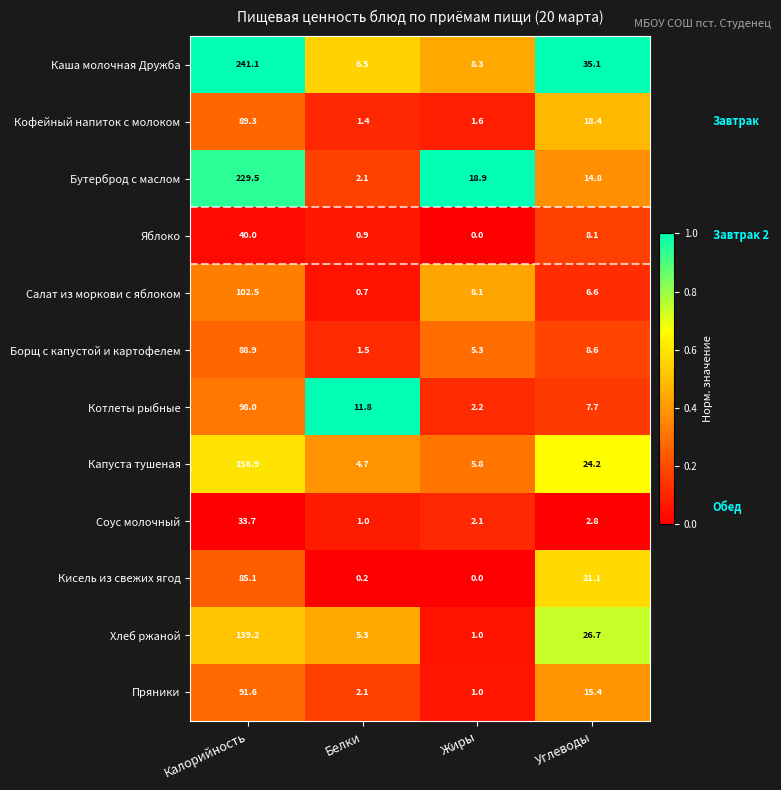

True or false: Яблоко has a value of 21.7 at Жиры.

False